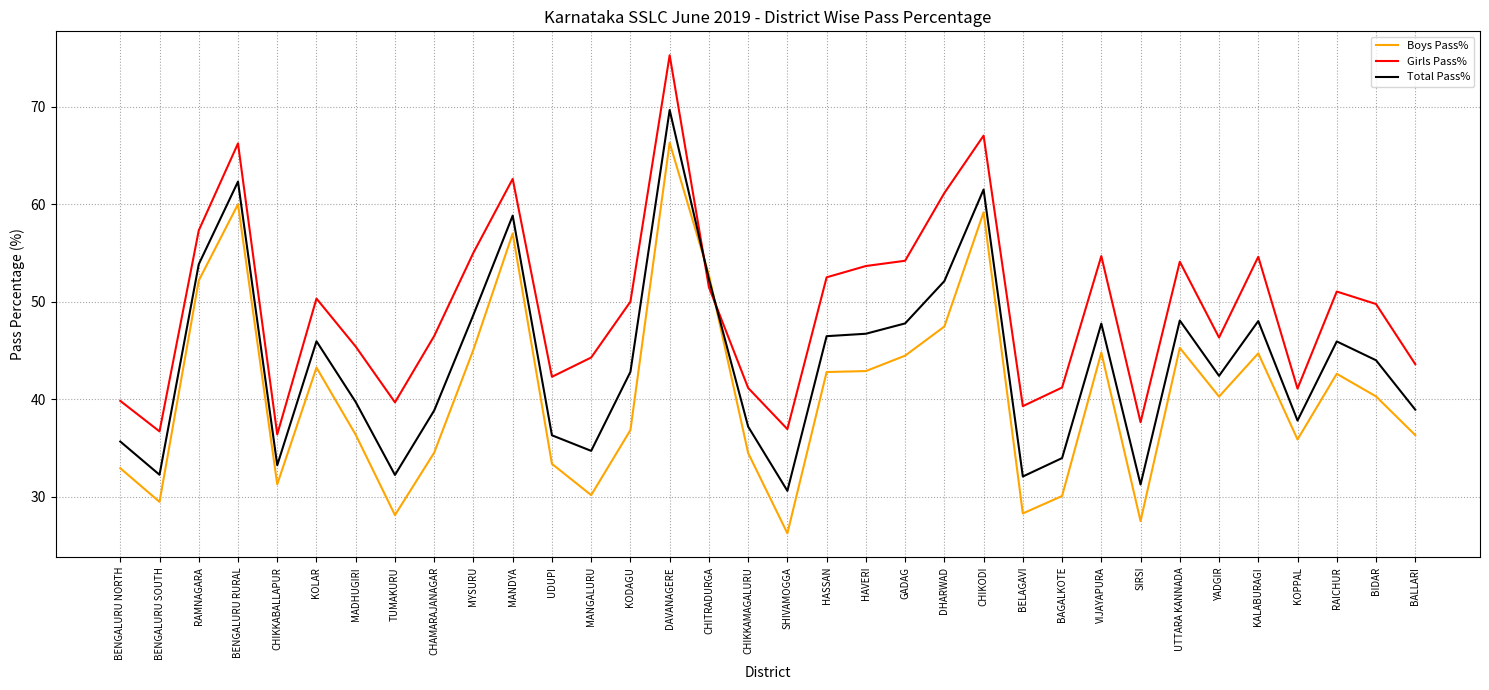

Which category has the lowest value across all series?

SHIVAMOGGA